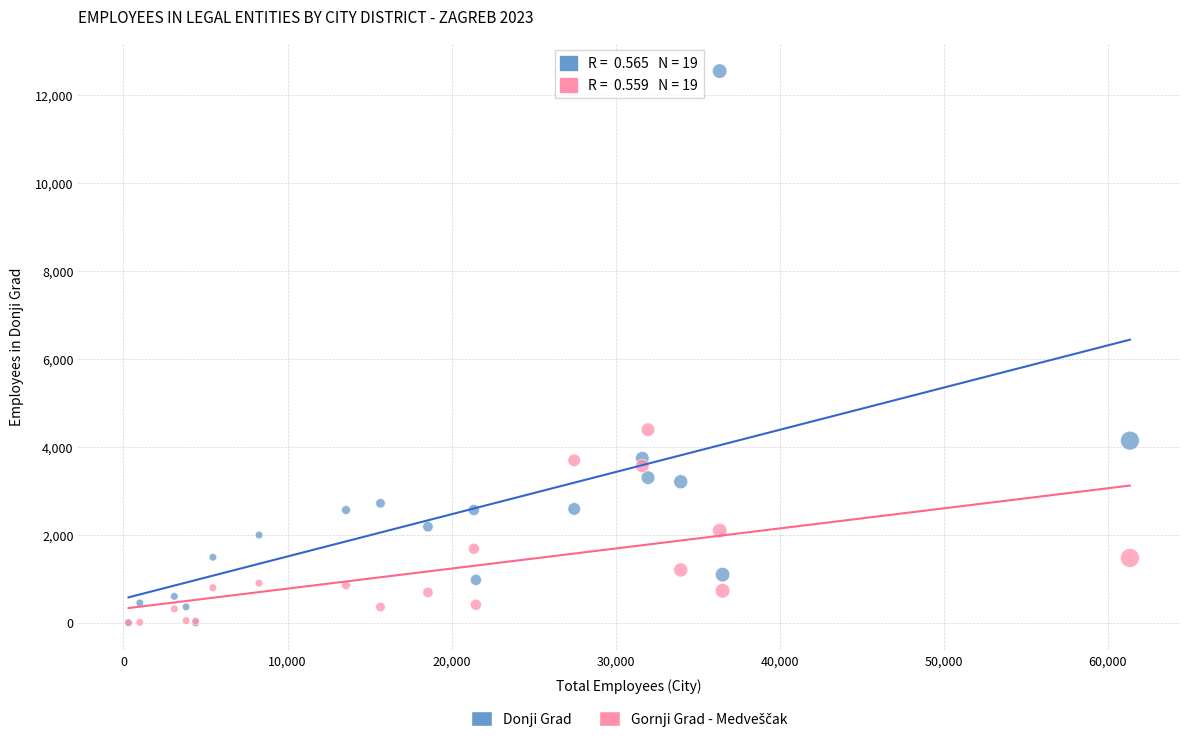

In the Donji Grad series, what Y value is closest to 6275?

4143